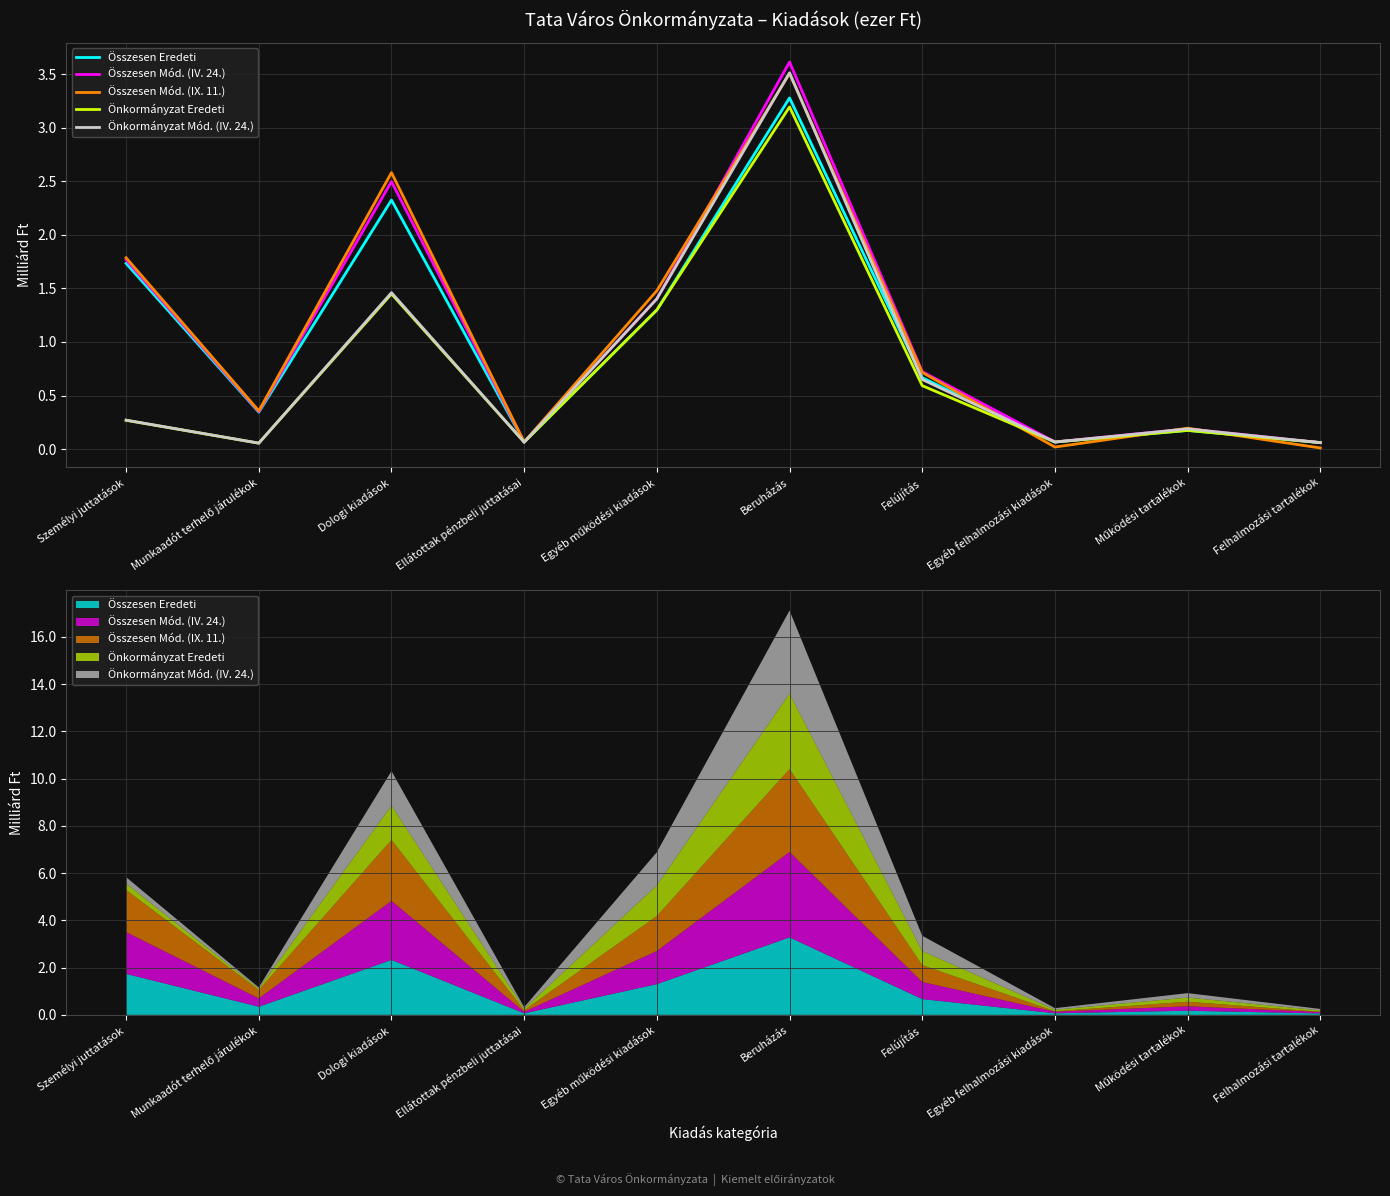

Which category has the lowest value in the Összesen Mód. (IX. 11.) series?

Felhalmozási tartalékok